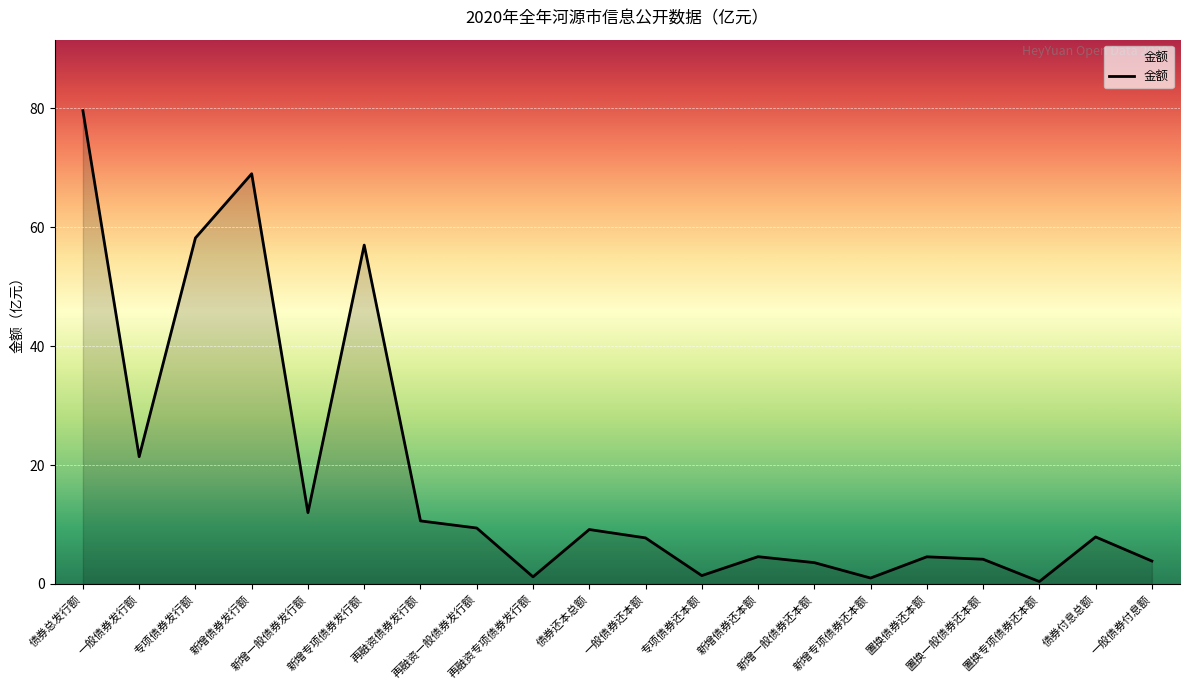

What is the maximum value shown in the chart?

79.6